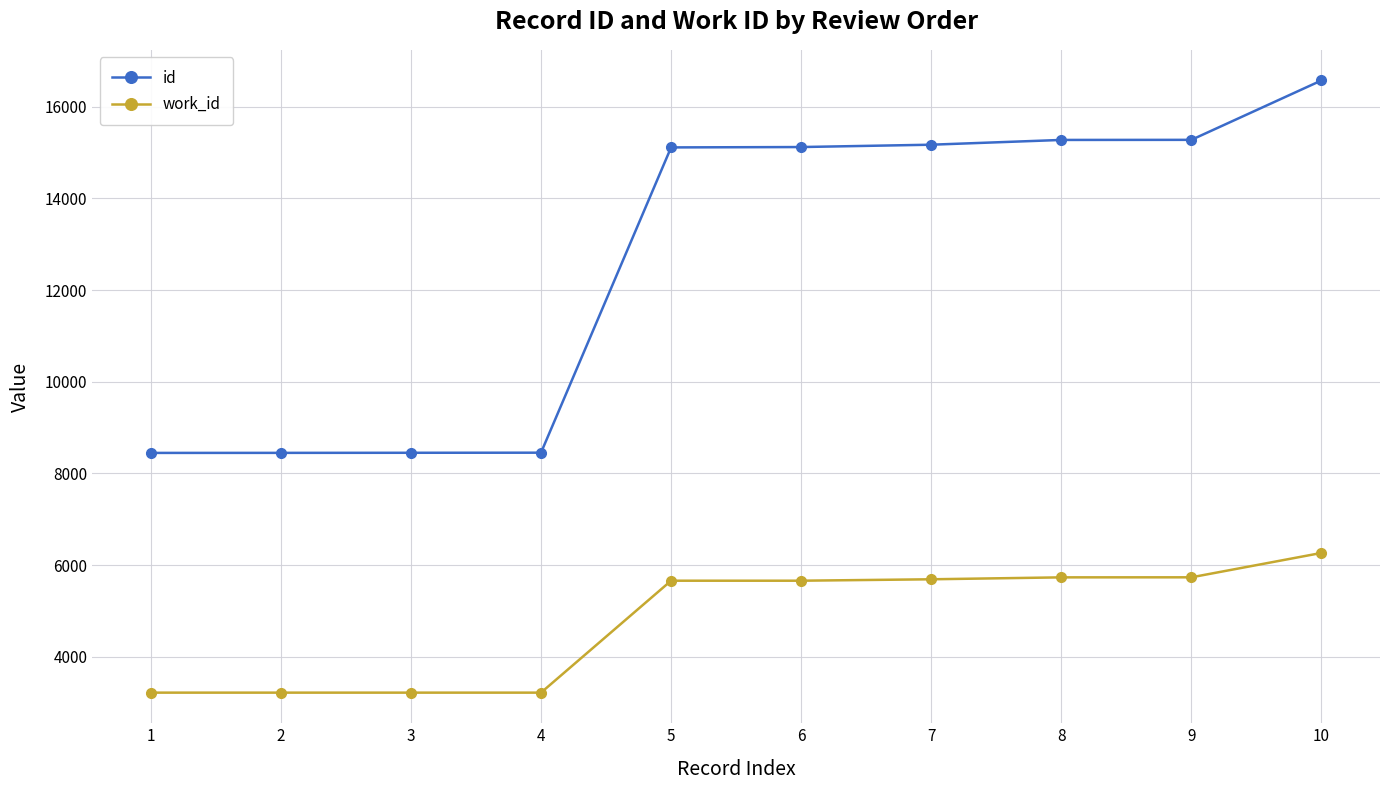

At which category is the sum across all series the highest?

10